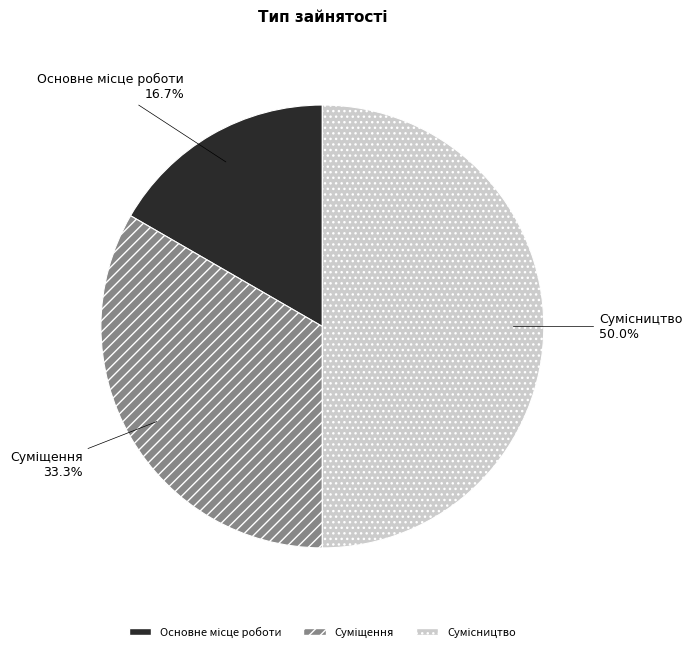

The Основне місце роботи slice represents 17% of the pie. True or false?

True